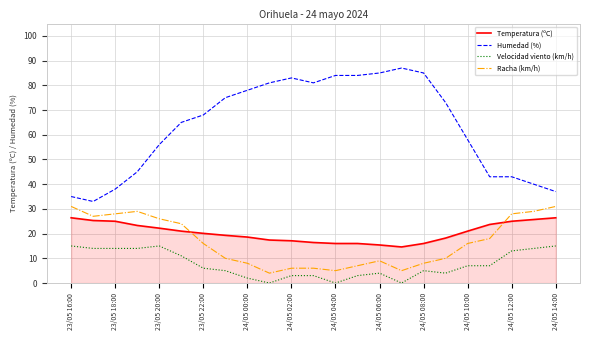

Which series has the widest spread of values?

Humedad (%)